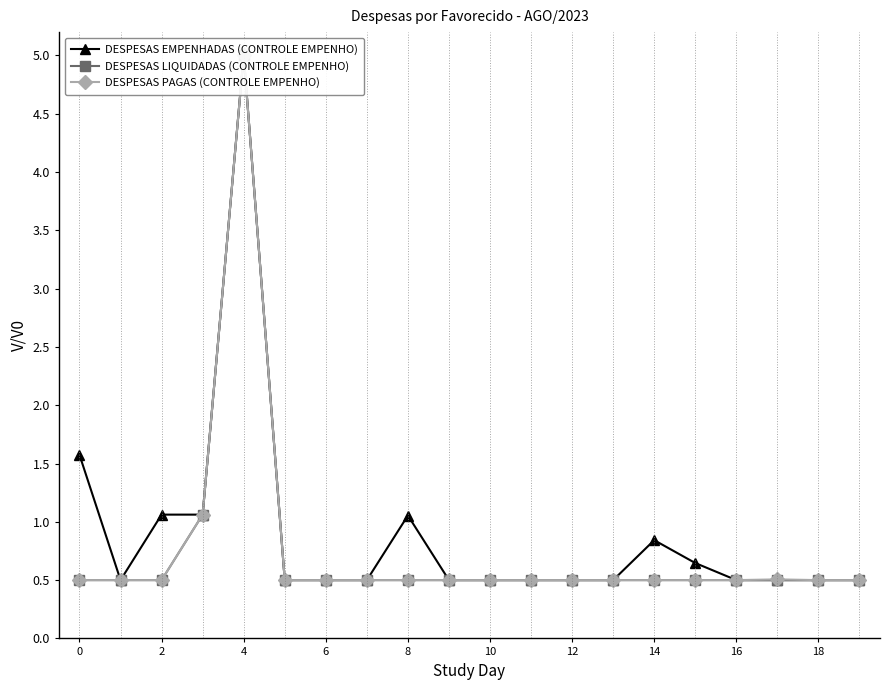

What is the average value of the DESPESAS EMPENHADAS (CONTROLE EMPENHO) series?

0.9